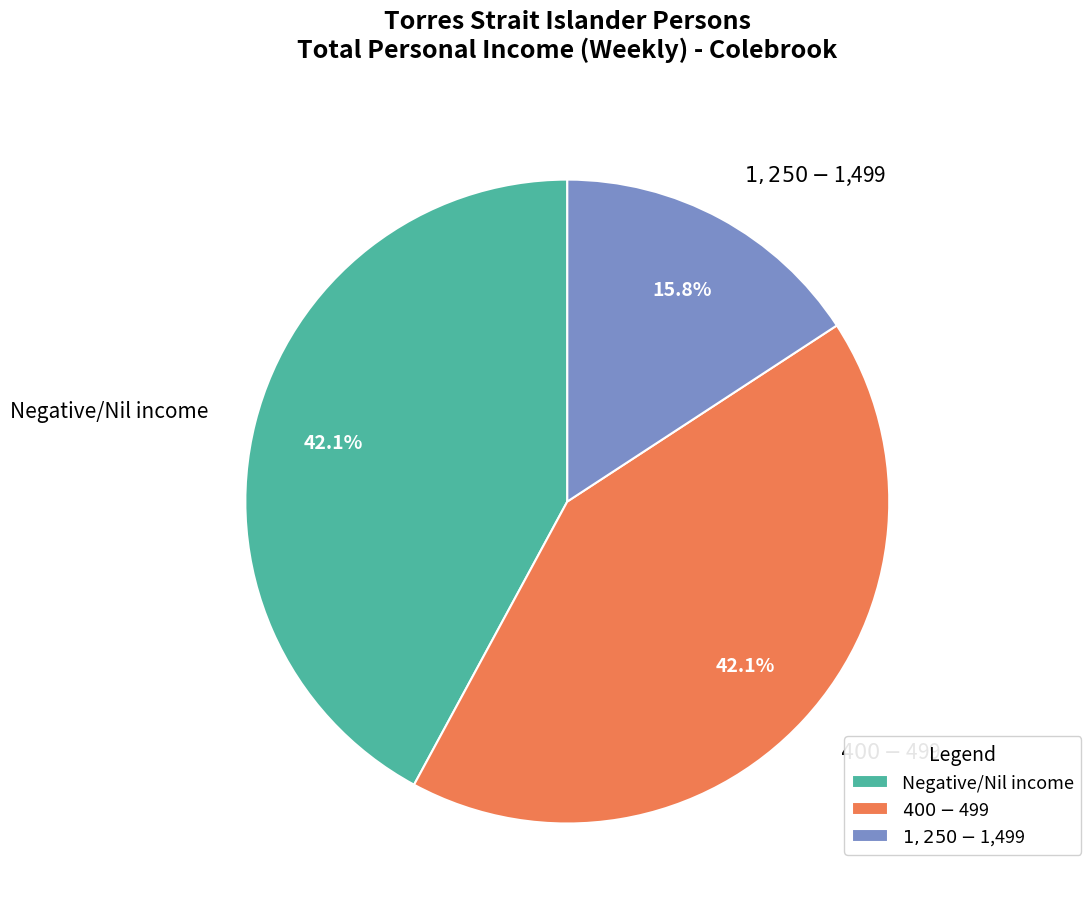

Combined, do Negative/Nil income and $400-$499 account for over 50%?

Yes